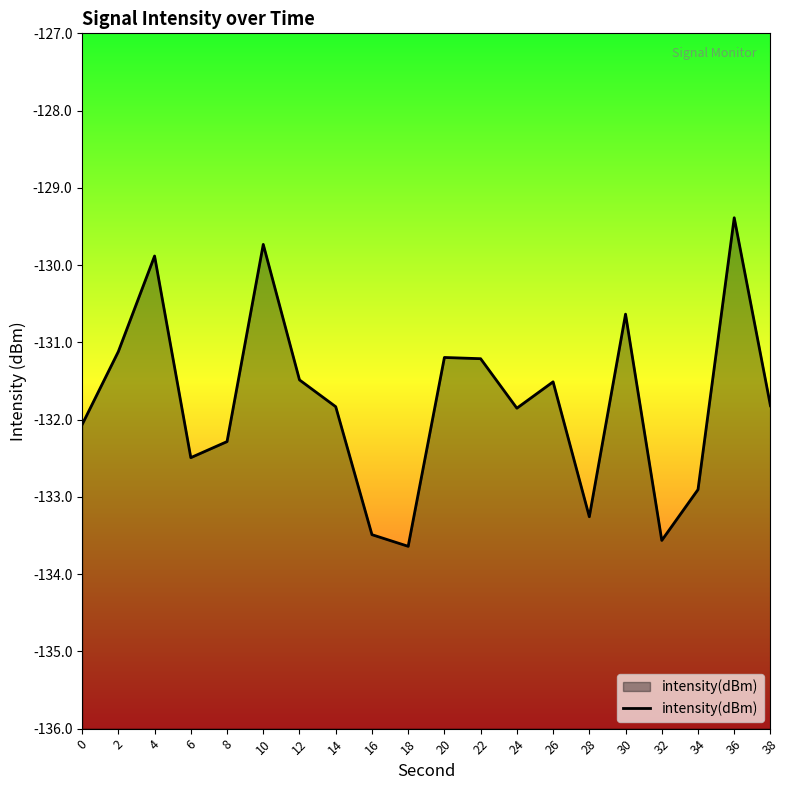

Count the number of data series in this chart.

1